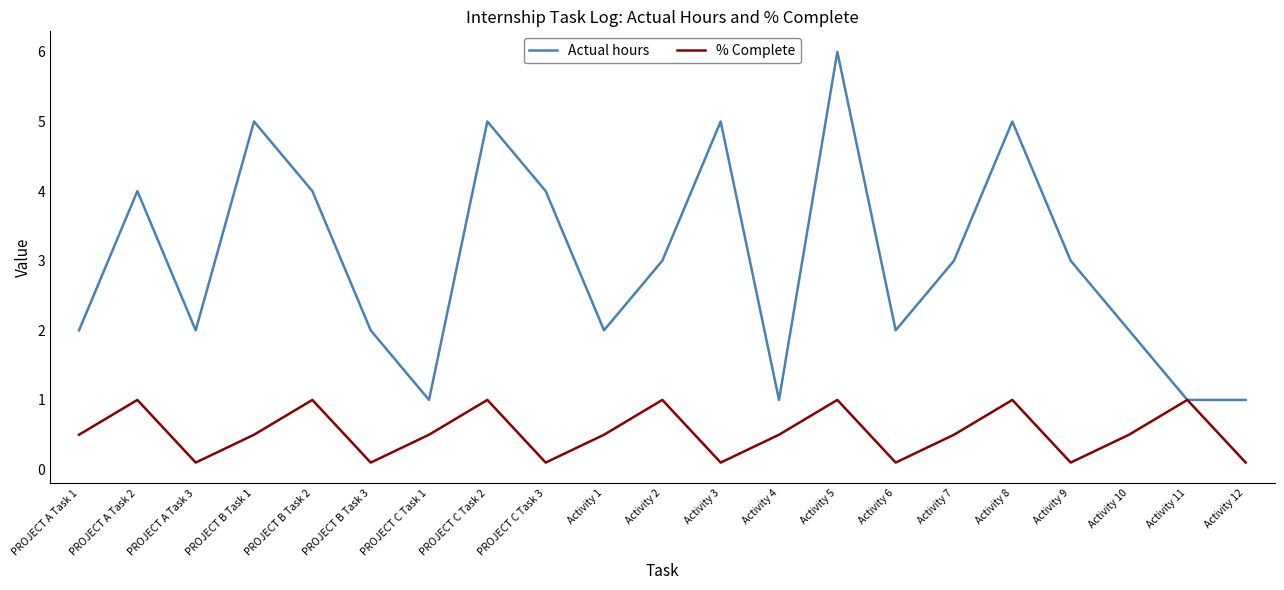

The Actual hours series shows 5.0 at PROJECT B Task 1. True or false?

True